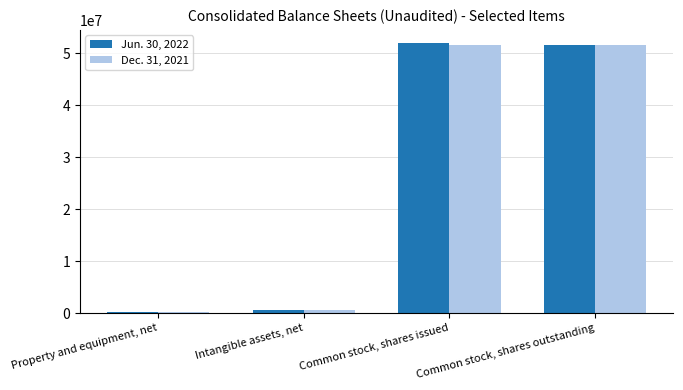

What is the total value across all series at Common stock, shares outstanding?

103243048